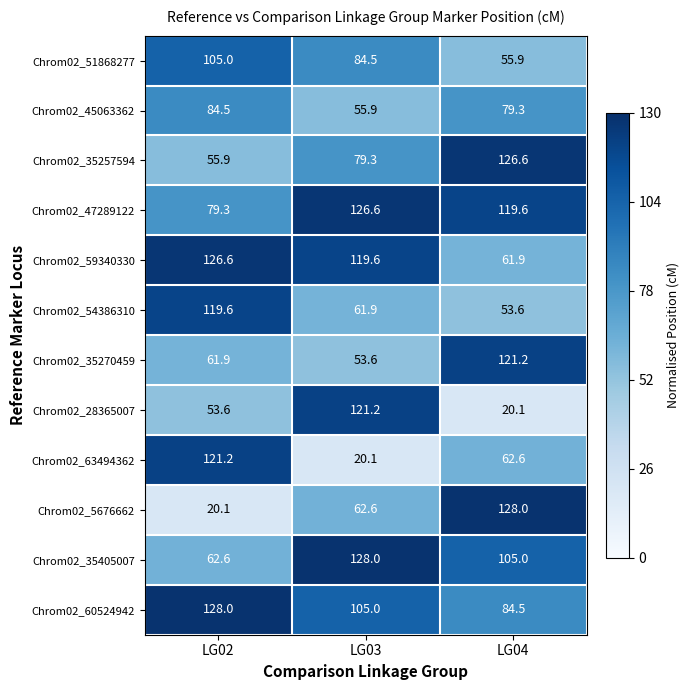

What is the maximum value for Chrom02_5676662?

128.0